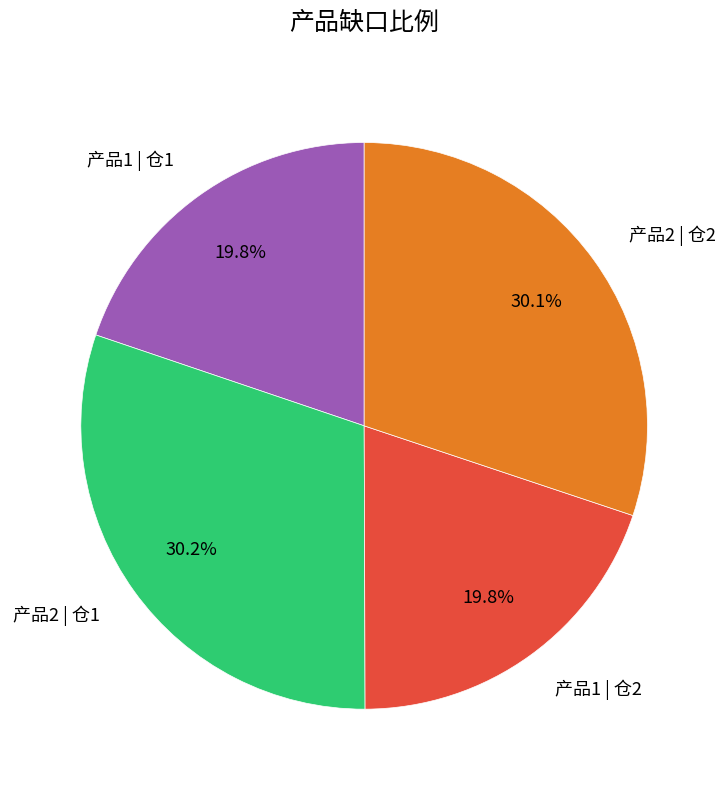

To the nearest percent, what is the combined percentage of 产品1 | 仓2 and 产品2 | 仓1?

50%